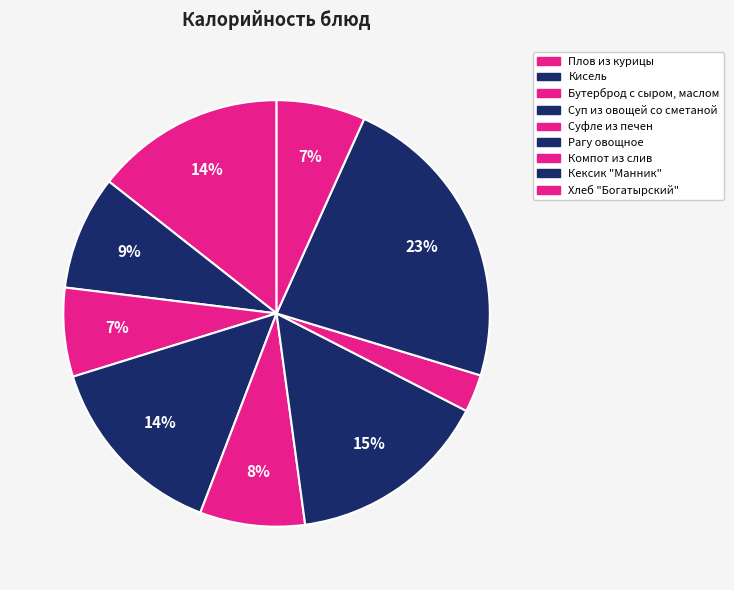

How many slices are in this pie chart?

9